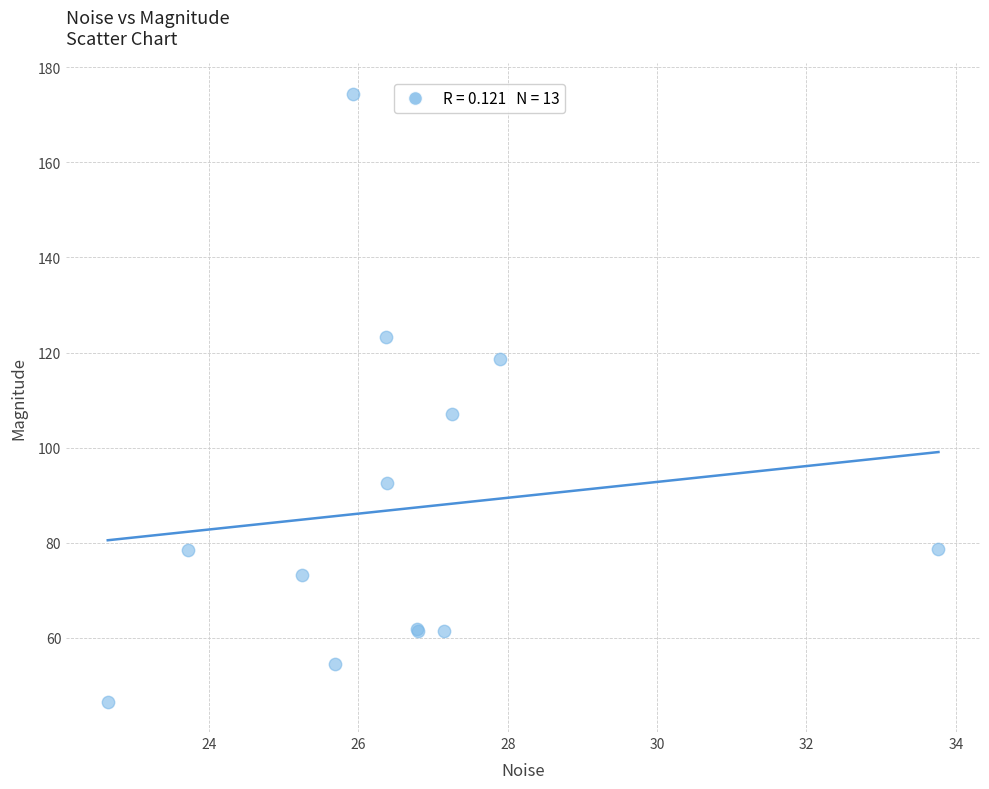

What Y value in the scatter plot is closest to 110?

107.0